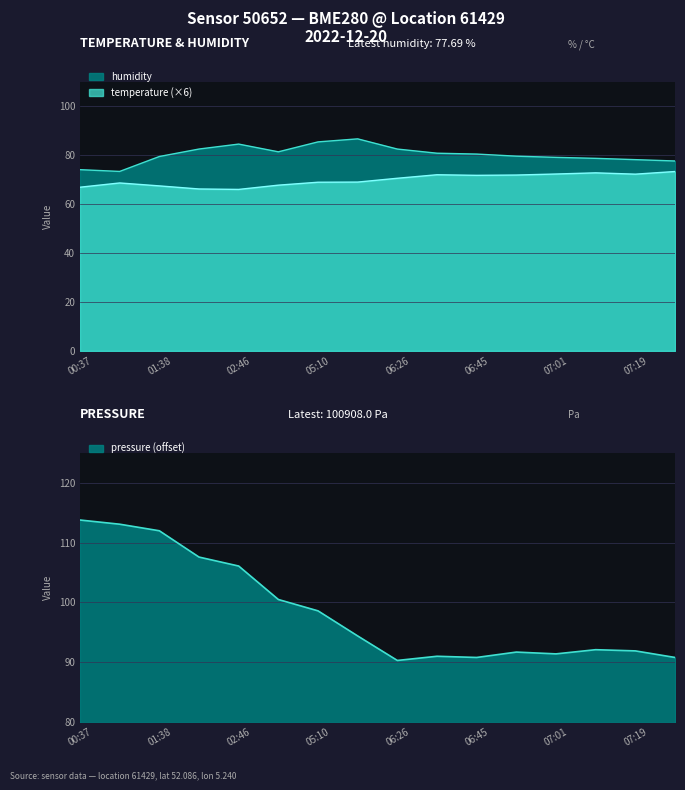

What is the average value of the humidity series?

80.3